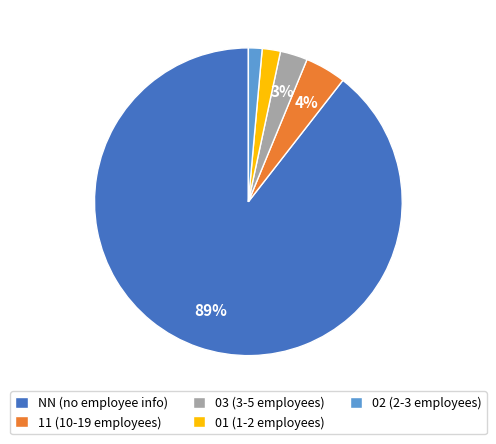

To the nearest percent, what is the average slice percentage?

20%